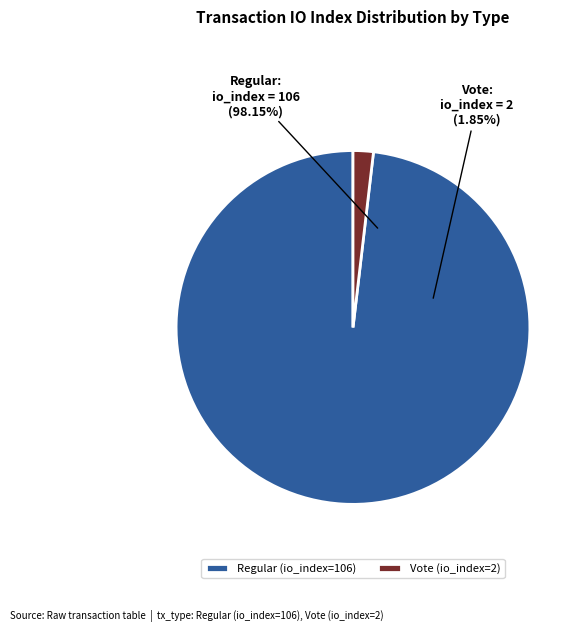

To the nearest percent, what is the average slice percentage?

50%